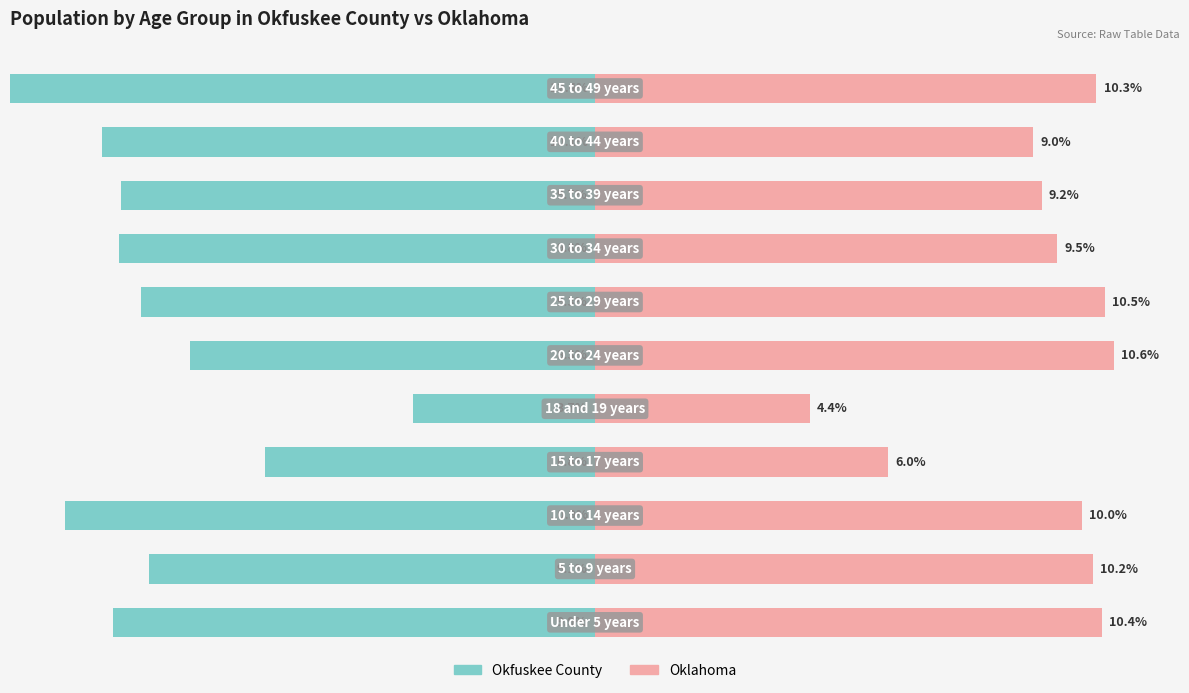

What is the difference between the Okfuskee County values at 1 and 3?

2.4